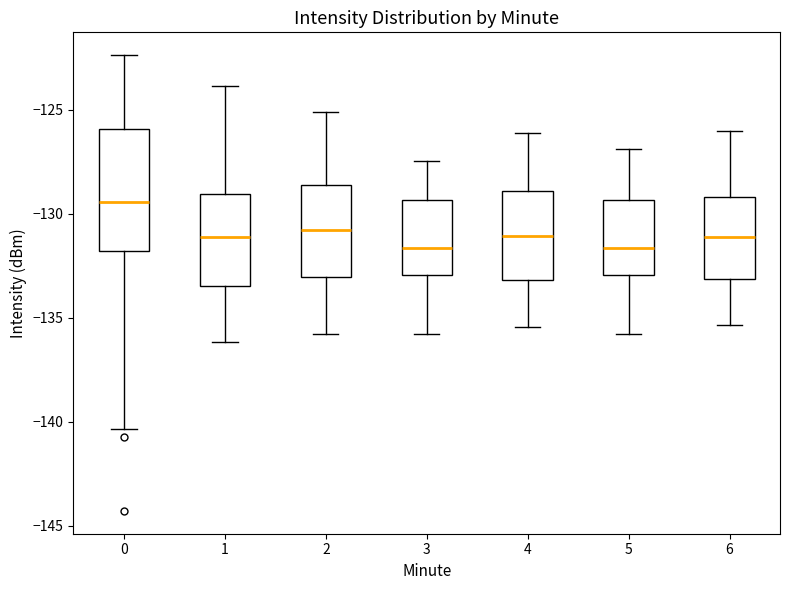

Which box has the highest median line?

0